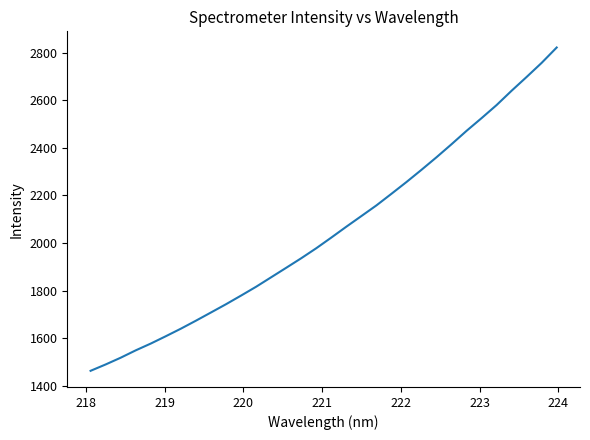

What is the maximum value shown in the chart?

2821.6